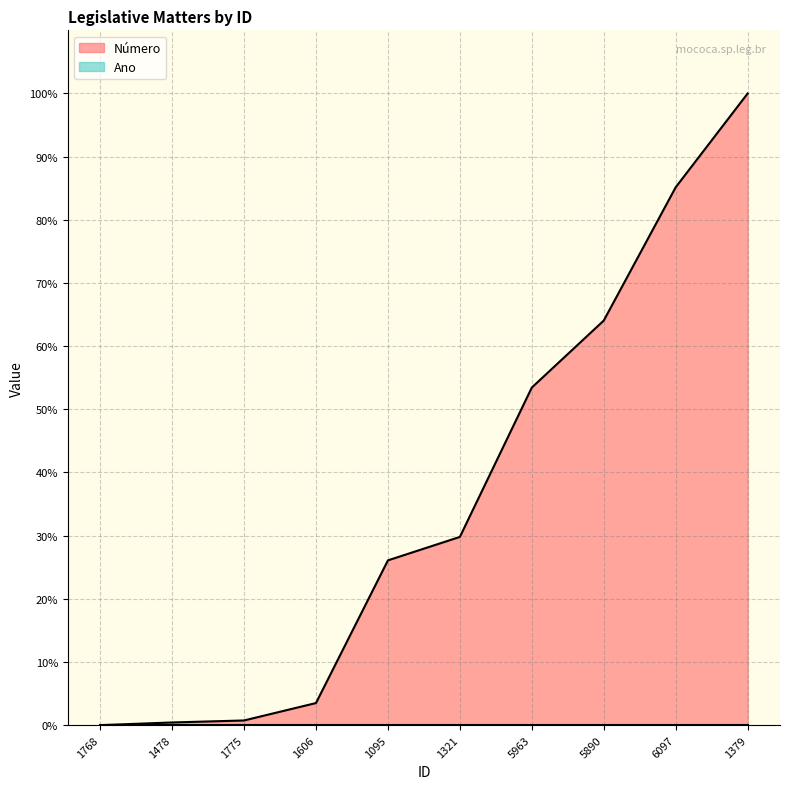

Reading left to right, transcribe all the data shown in this chart.

Número (line): 1768=0.0	1478=0.4	1775=0.7	1606=3.5	1095=26.1	1321=29.8	5963=53.4	5890=64.1	6097=85.2	1379=100.0
Ano (line): 1768=0.0	1478=0.0	1775=0.0	1606=0.0	1095=0.0	1321=0.0	5963=0.0	5890=0.0	6097=0.0	1379=0.0